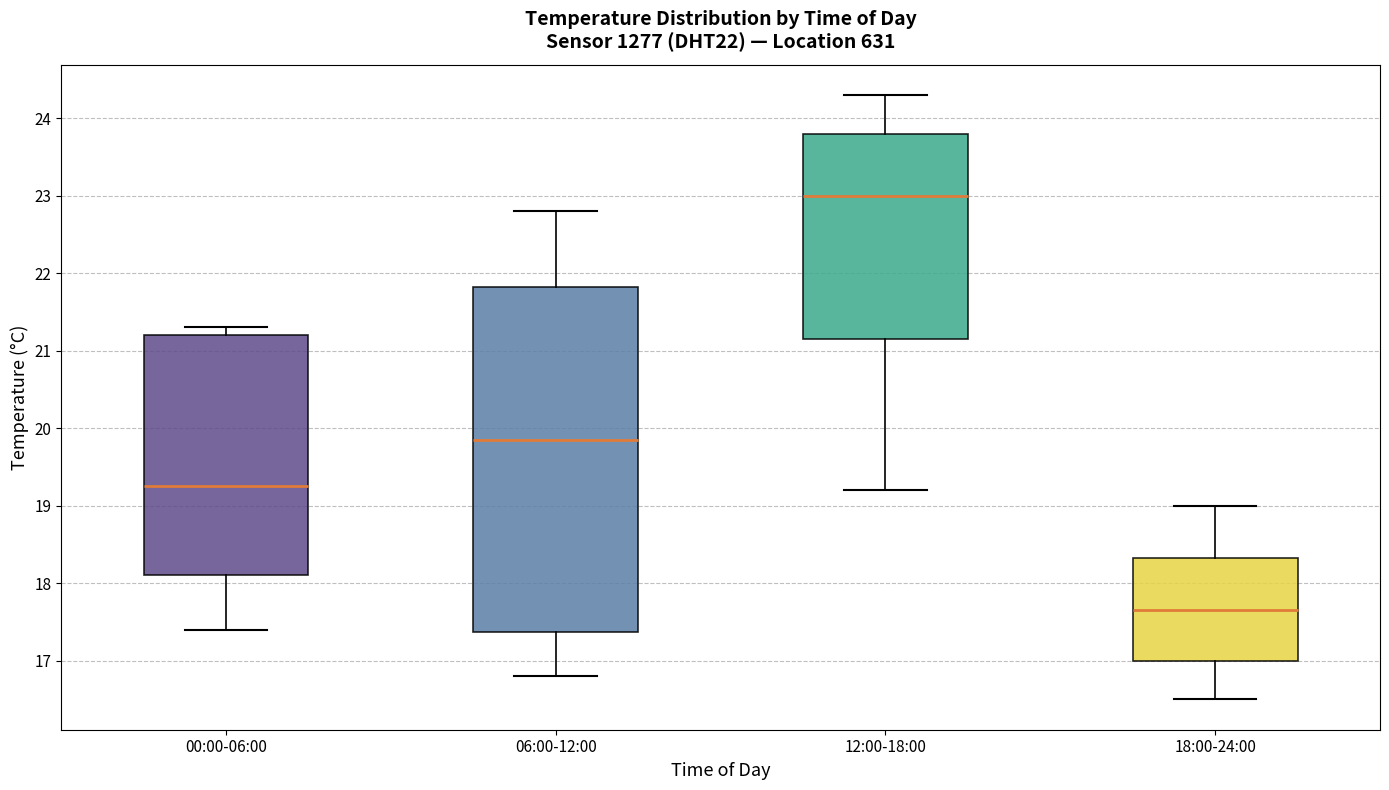

Comparing the boxes themselves (not the whiskers), which one is the tallest?

06:00-12:00